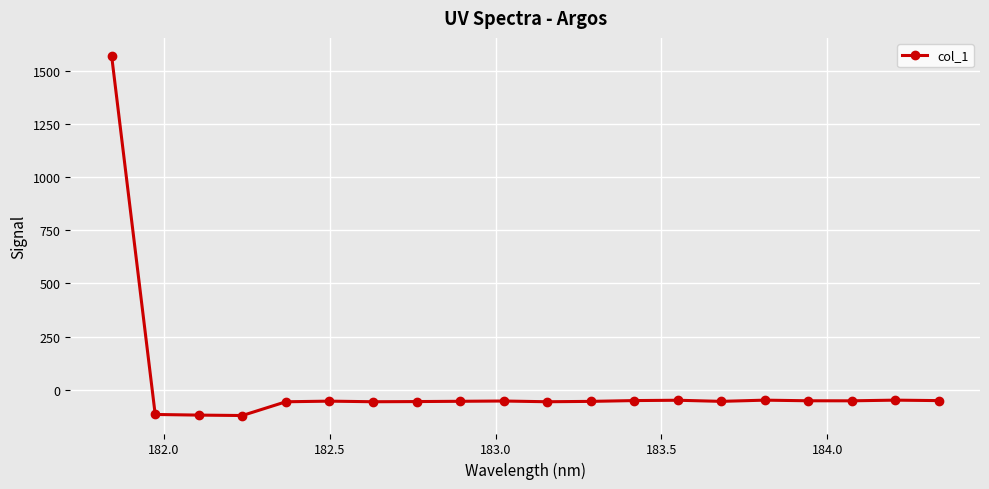

Is this an area chart (filled region under the line)?

No